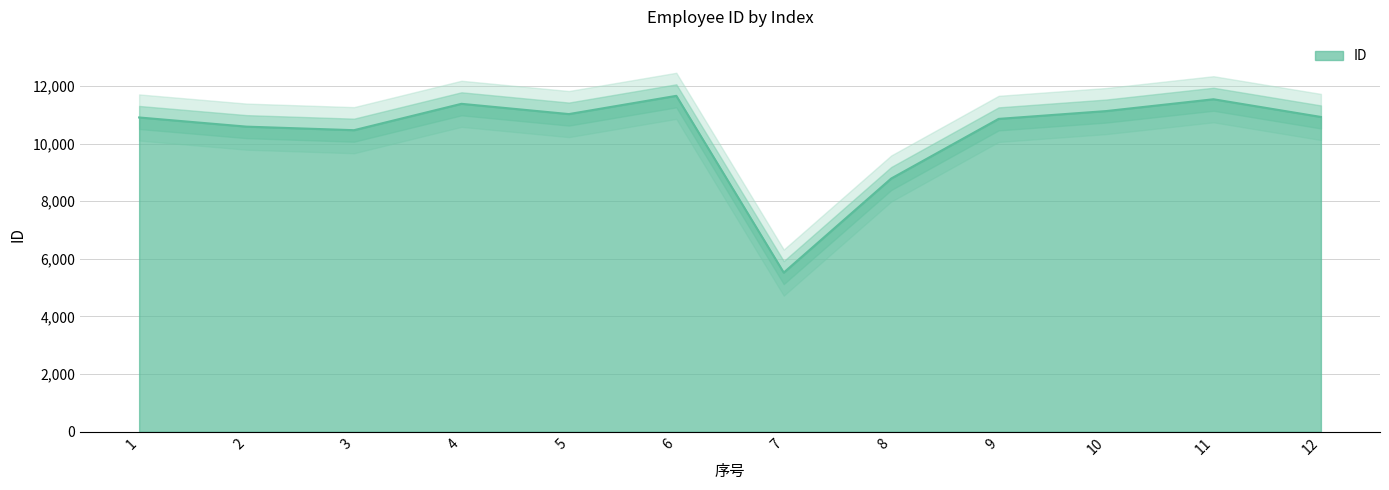

Reading right to left, what are all the values shown in this chart?

12=10922	11=11536	10=11126	9=10855	8=8785	7=5521	6=11655	5=11022	4=11378	3=10463	2=10586	1=10904